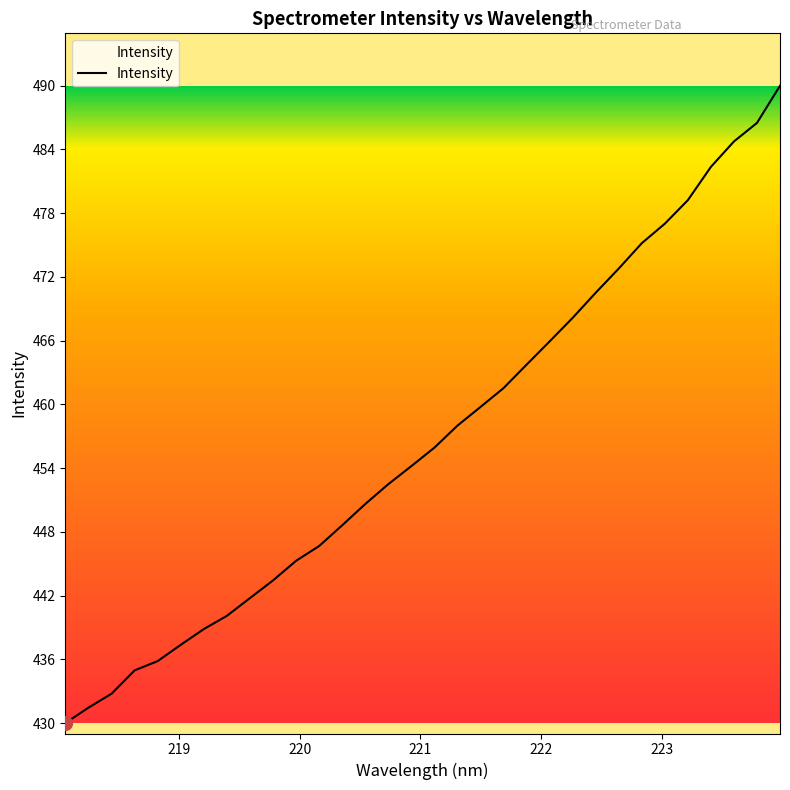

True or false: there are more than 1 points higher than both neighbors.

False